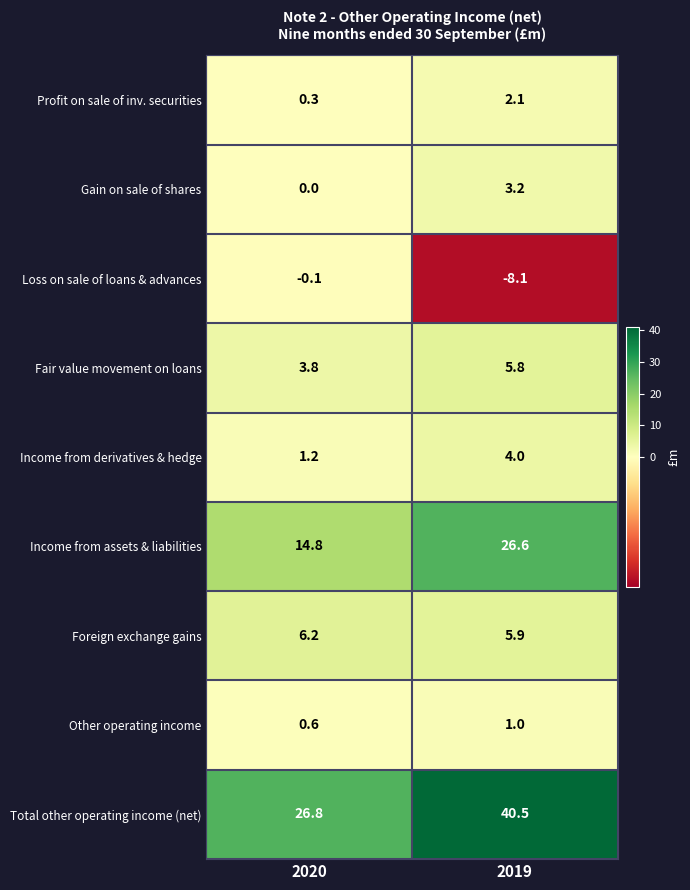

True or false: Fair value movement on loans has a value of 3.4 at 2019.

False